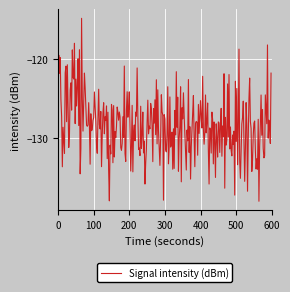

What is the difference between the maximum and minimum values?

23.1